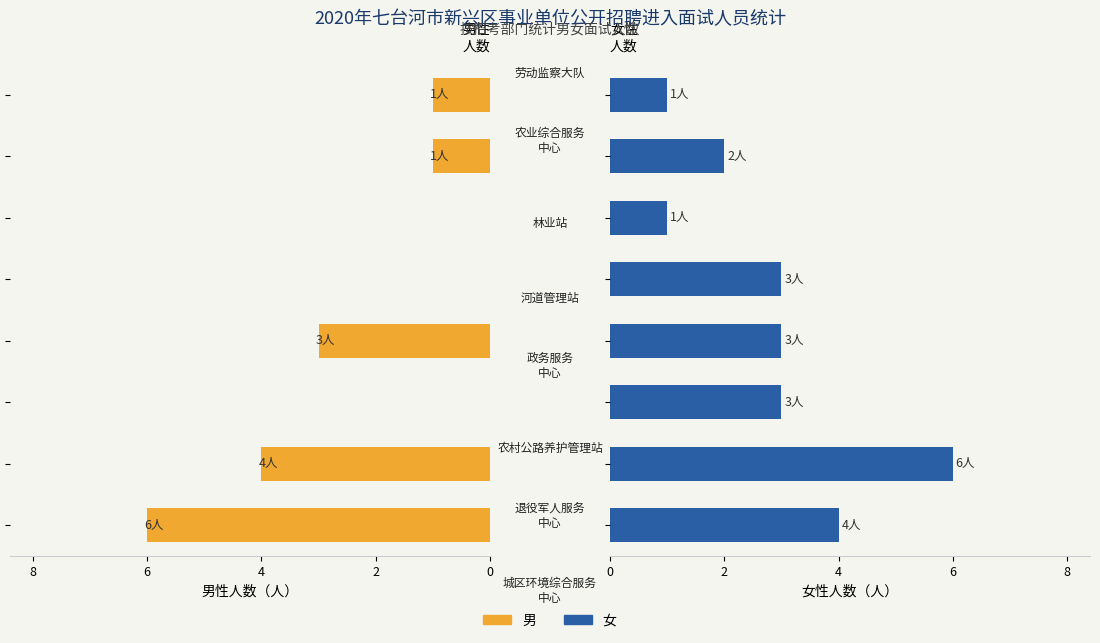

How many bars are there in each group?

2